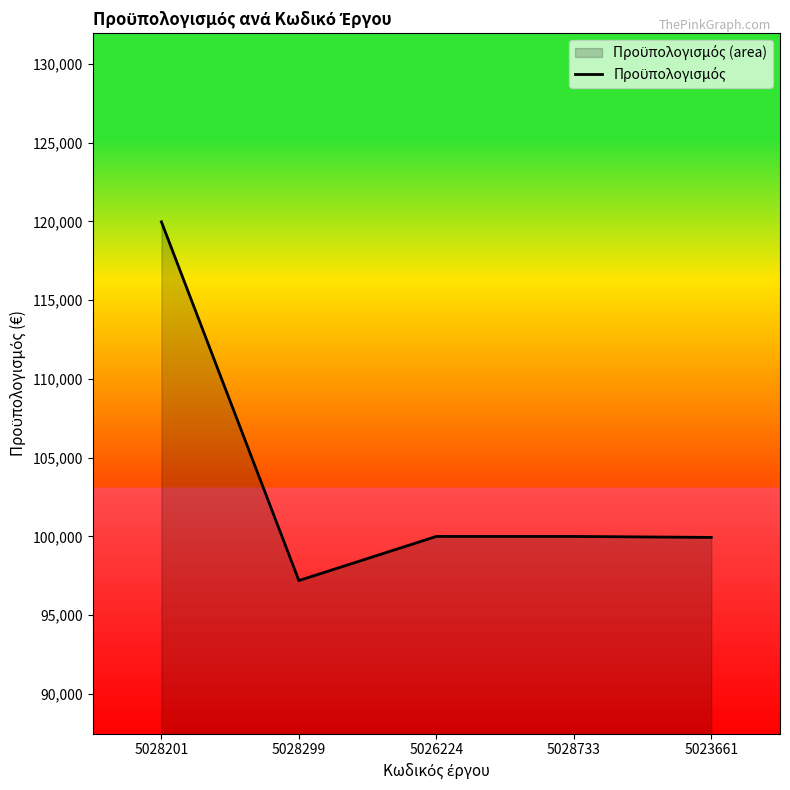

At which category does the chart reach its peak across all series?

5028201